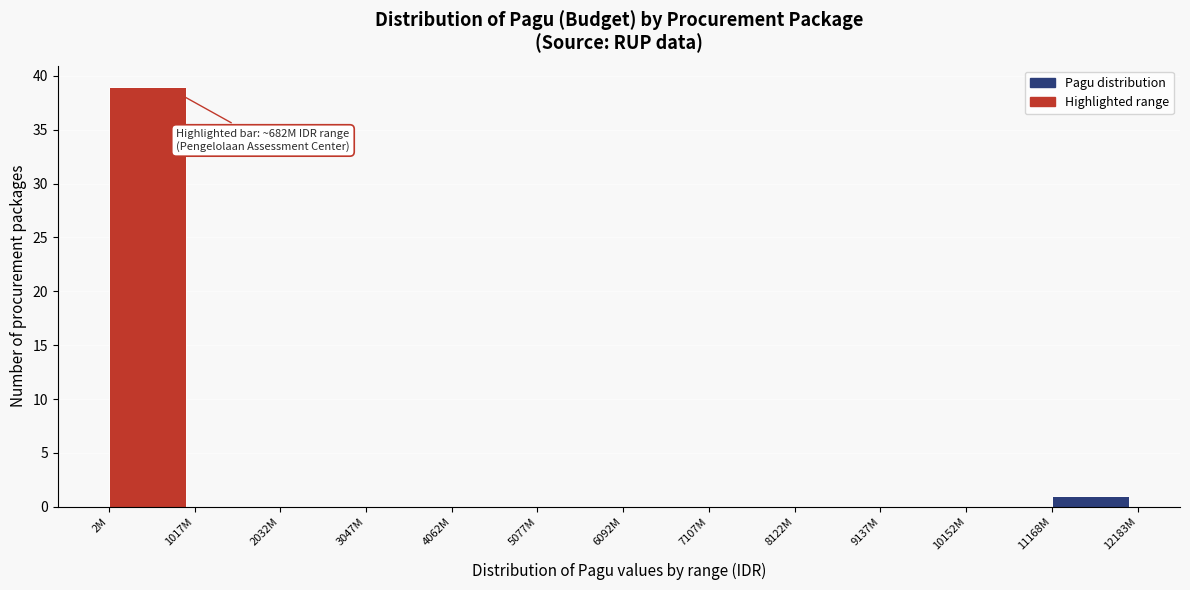

Reading left to right, transcribe all the data shown in this chart.

2M=39	1017M=0	2032M=0	3047M=0	4062M=0	5077M=0	6092M=0	7107M=0	8122M=0	9137M=0	10152M=0	11168M=1